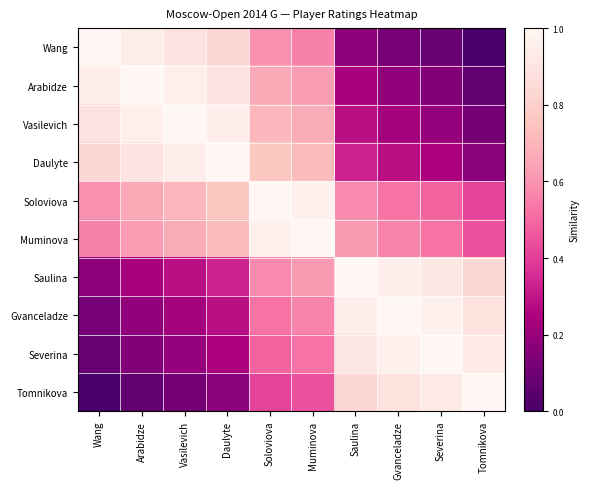

Reading left to right, what are all the values shown in this chart?

Wang: Wang=1.0	Arabidze=0.9	Vasilevich=0.9	Daulyte=0.8	Soloviova=0.6	Muminova=0.6	Saulina=0.2	Gvanceladze=0.1	Severina=0.1	Tomnikova=0.0
Arabidze: Wang=0.9	Arabidze=1.0	Vasilevich=1.0	Daulyte=0.9	Soloviova=0.7	Muminova=0.6	Saulina=0.2	Gvanceladze=0.2	Severina=0.1	Tomnikova=0.1
Vasilevich: Wang=0.9	Arabidze=1.0	Vasilevich=1.0	Daulyte=0.9	Soloviova=0.7	Muminova=0.7	Saulina=0.3	Gvanceladze=0.2	Severina=0.2	Tomnikova=0.1
Daulyte: Wang=0.8	Arabidze=0.9	Vasilevich=0.9	Daulyte=1.0	Soloviova=0.8	Muminova=0.7	Saulina=0.3	Gvanceladze=0.3	Severina=0.2	Tomnikova=0.2
Soloviova: Wang=0.6	Arabidze=0.7	Vasilevich=0.7	Daulyte=0.8	Soloviova=1.0	Muminova=1.0	Saulina=0.6	Gvanceladze=0.5	Severina=0.5	Tomnikova=0.4
Muminova: Wang=0.6	Arabidze=0.6	Vasilevich=0.7	Daulyte=0.7	Soloviova=1.0	Muminova=1.0	Saulina=0.6	Gvanceladze=0.6	Severina=0.5	Tomnikova=0.4
Saulina: Wang=0.2	Arabidze=0.2	Vasilevich=0.3	Daulyte=0.3	Soloviova=0.6	Muminova=0.6	Saulina=1.0	Gvanceladze=0.9	Severina=0.9	Tomnikova=0.8
Gvanceladze: Wang=0.1	Arabidze=0.2	Vasilevich=0.2	Daulyte=0.3	Soloviova=0.5	Muminova=0.6	Saulina=0.9	Gvanceladze=1.0	Severina=1.0	Tomnikova=0.9
Severina: Wang=0.1	Arabidze=0.1	Vasilevich=0.2	Daulyte=0.2	Soloviova=0.5	Muminova=0.5	Saulina=0.9	Gvanceladze=1.0	Severina=1.0	Tomnikova=0.9
Tomnikova: Wang=0.0	Arabidze=0.1	Vasilevich=0.1	Daulyte=0.2	Soloviova=0.4	Muminova=0.4	Saulina=0.8	Gvanceladze=0.9	Severina=0.9	Tomnikova=1.0